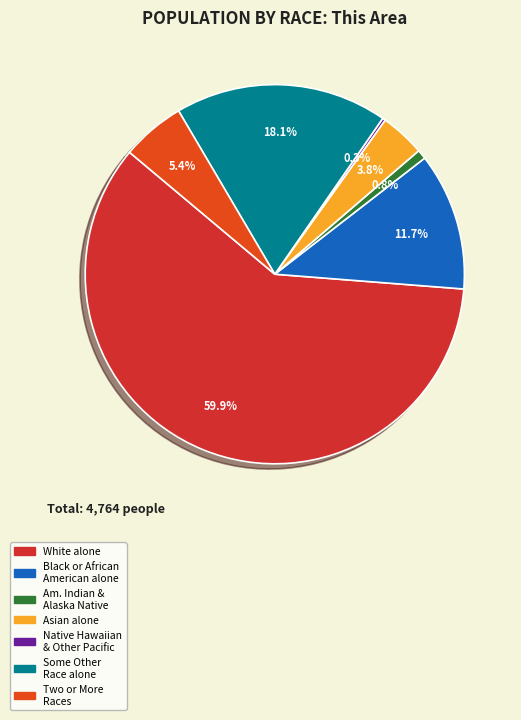

What is the total percentage of White alone and Asian alone?

63.7%